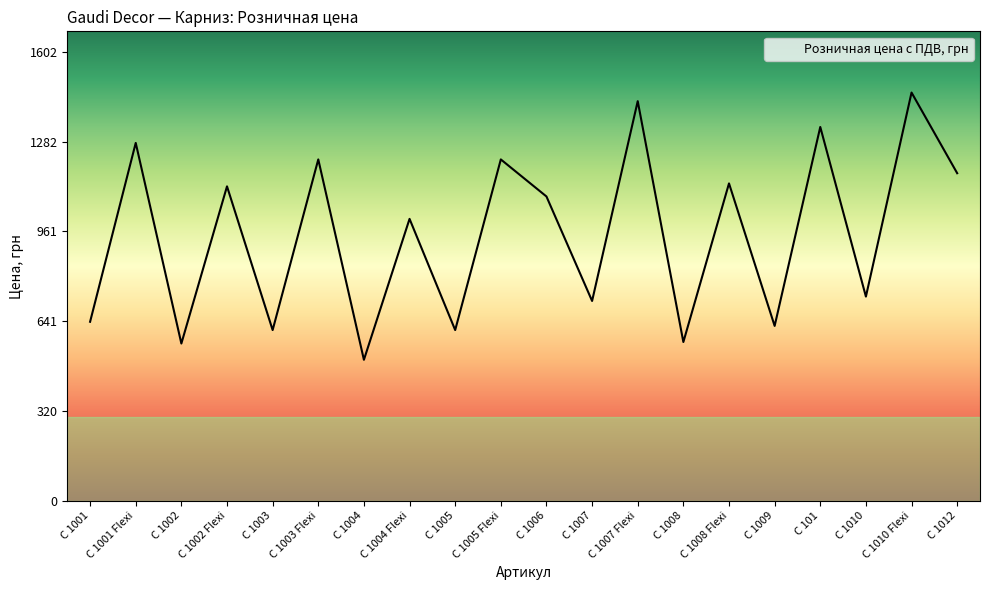

At which category does the chart reach its minimum across all series?

C 1004